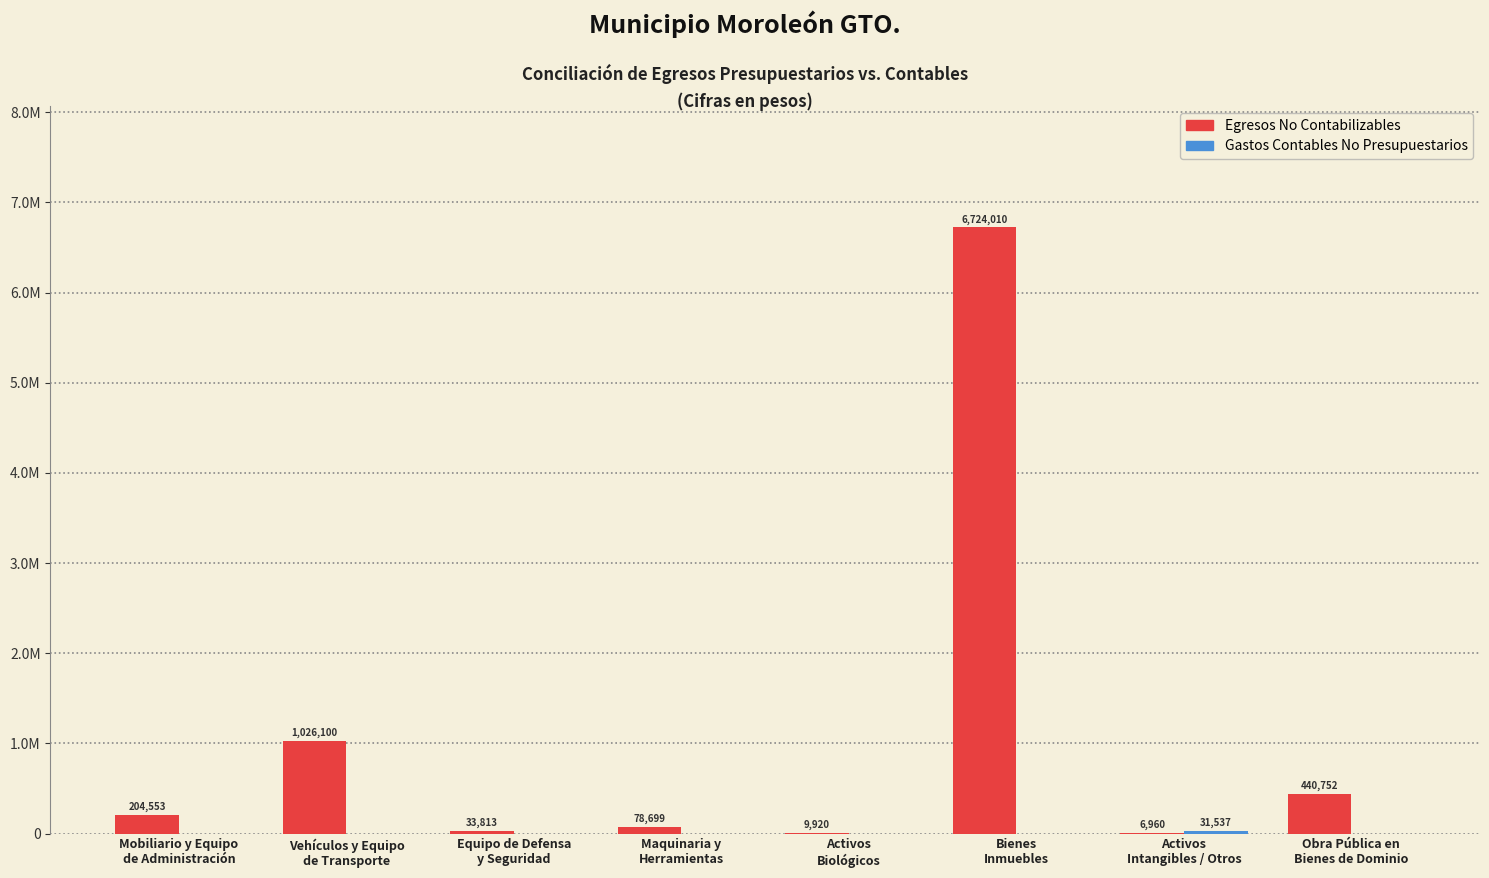

Does the chart contain stacked bars?

No